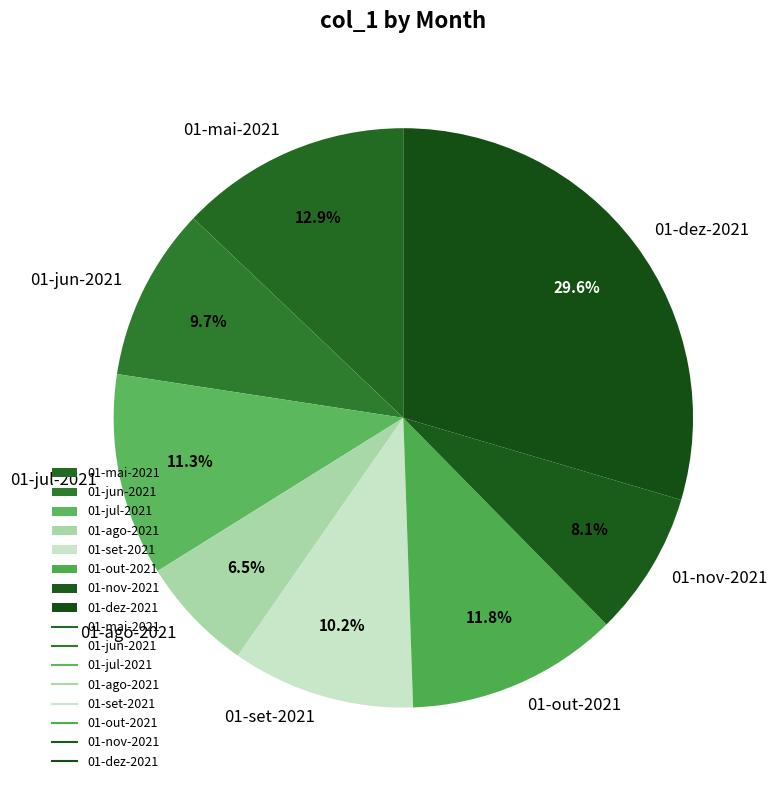

Which category has the biggest portion of the pie?

01-dez-2021